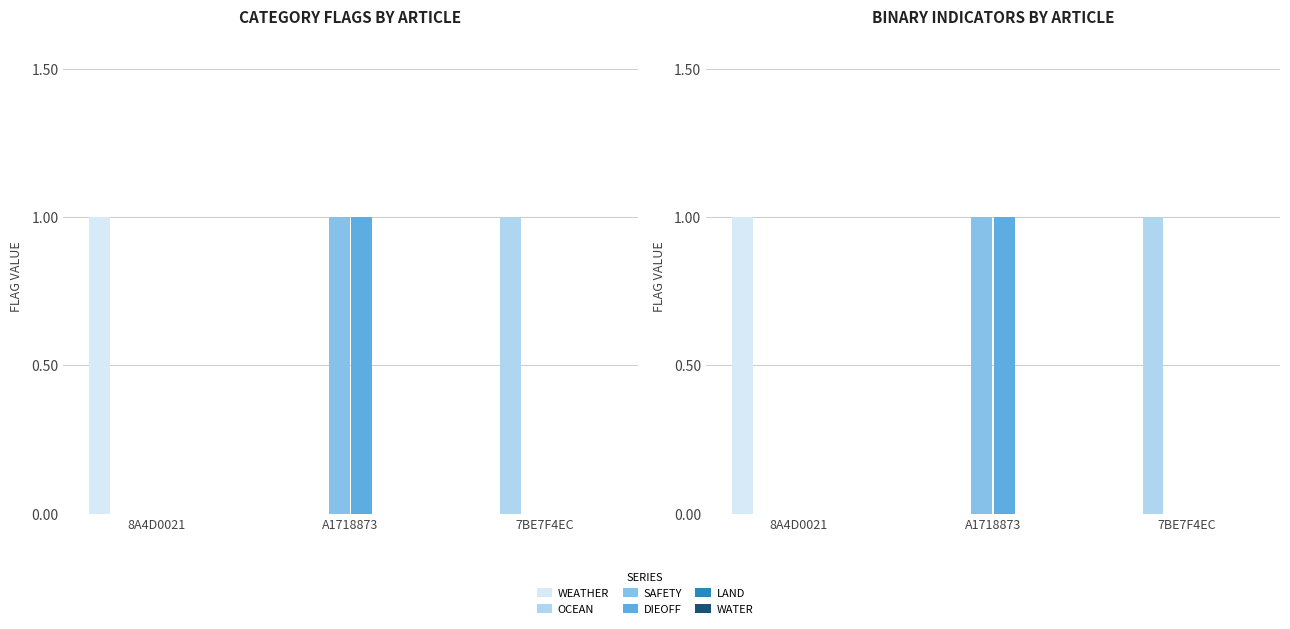

Does the chart contain stacked bars?

No